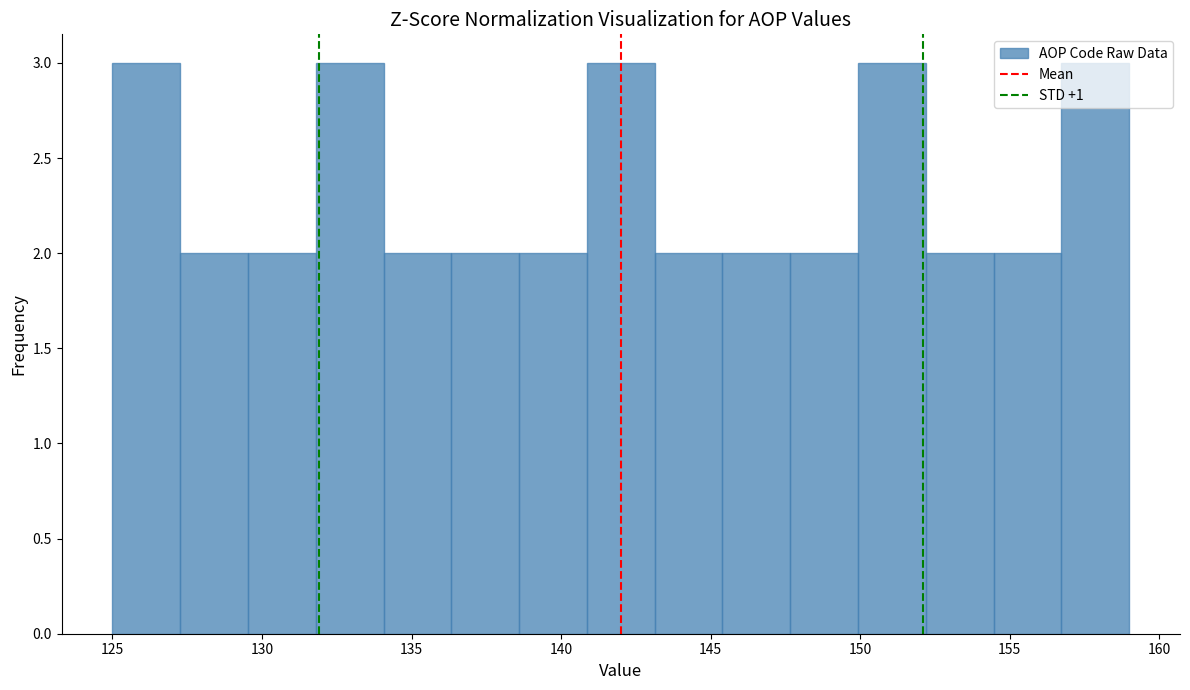

Reading left to right, list every bar in this chart as the range it spans on the x-axis followed by its height. Neither the bar edges nor the heights are printed on the chart, so give them approximately, as read against the axes.

125.0 to 127.5: 3
127.5 to 129.5: 2
129.5 to 132.0: 2
132.0 to 134.0: 3
134.0 to 136.5: 2
136.5 to 138.5: 2
138.5 to 141.0: 2
141.0 to 143.0: 3
143.0 to 145.5: 2
145.5 to 147.5: 2
147.5 to 150.0: 2
150.0 to 152.0: 3
152.0 to 154.5: 2
154.5 to 156.5: 2
156.5 to 159.0: 3